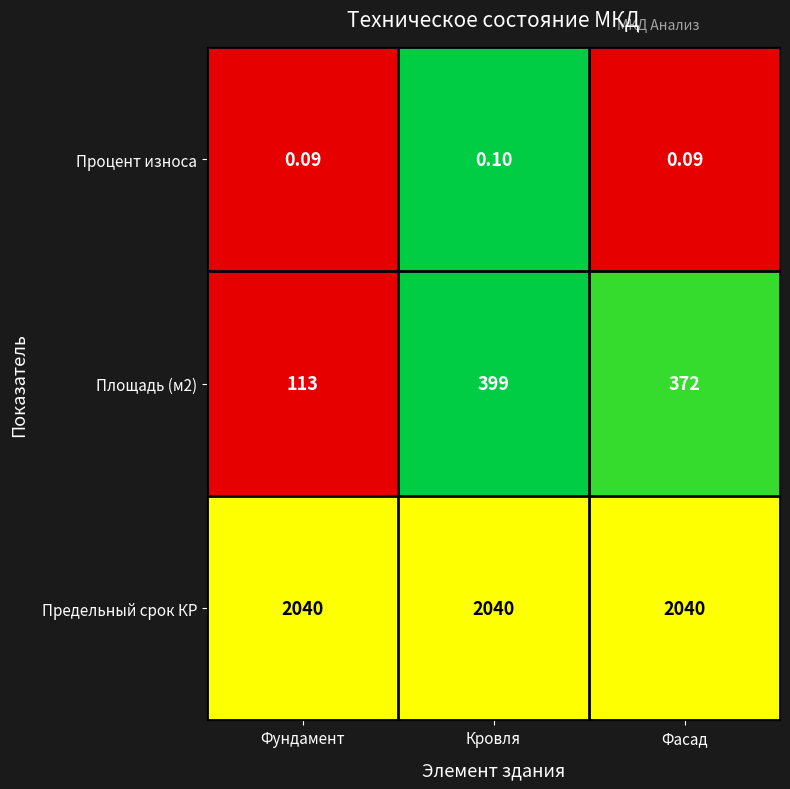

Rank the series at Фундамент from highest to lowest value.

Предельный срок КР, Площадь (м2), Процент износа